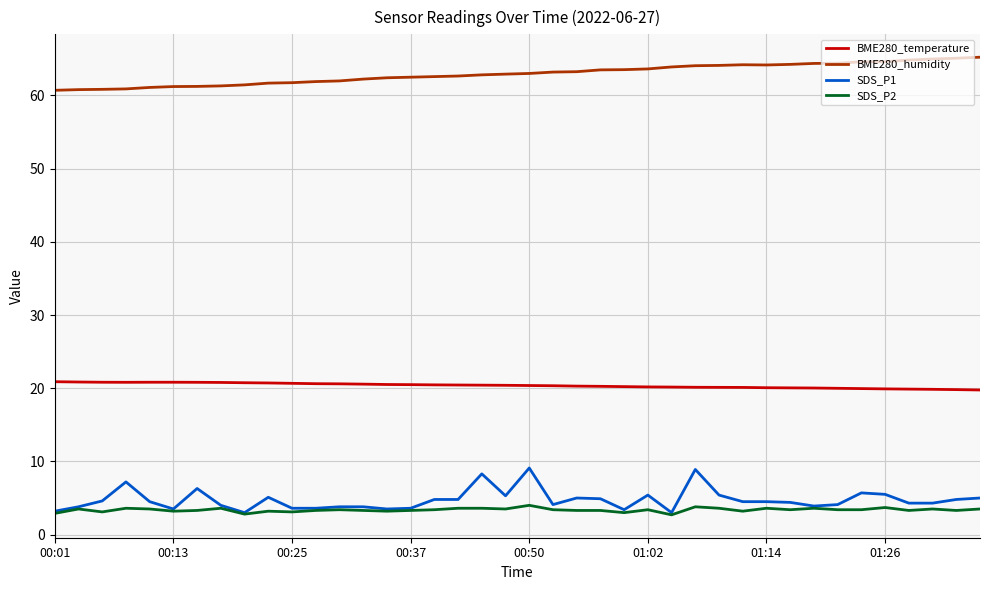

What is the maximum value shown in the chart?

65.2